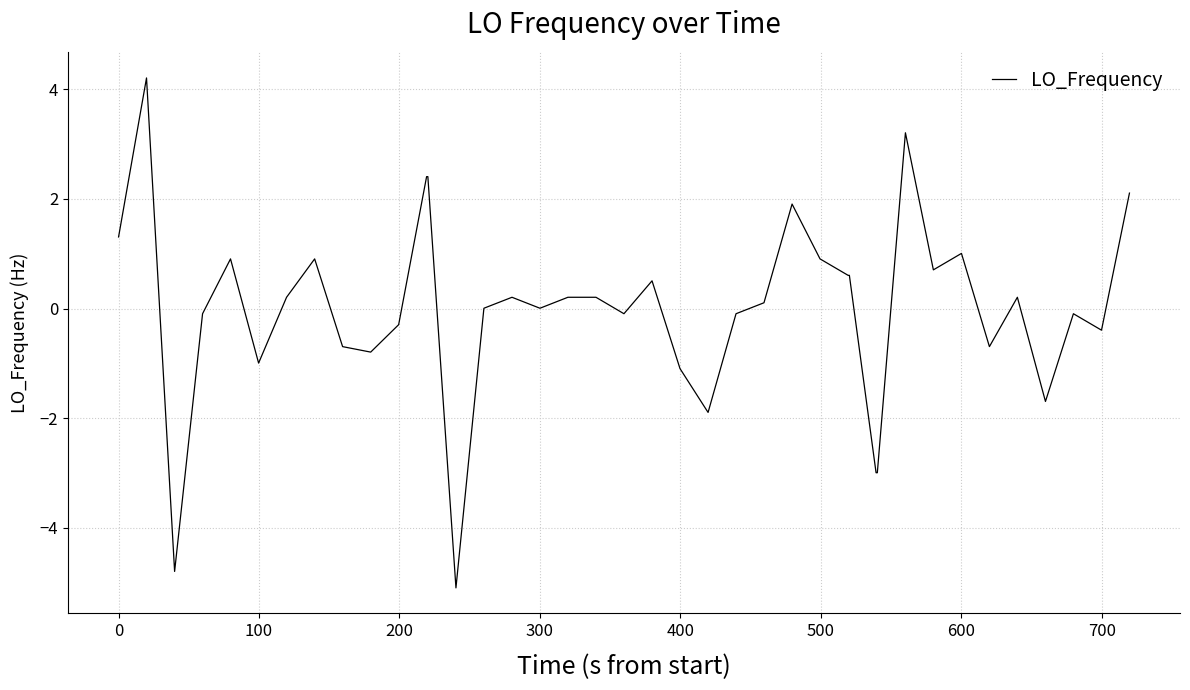

What is the minimum value shown in the chart?

-5.1